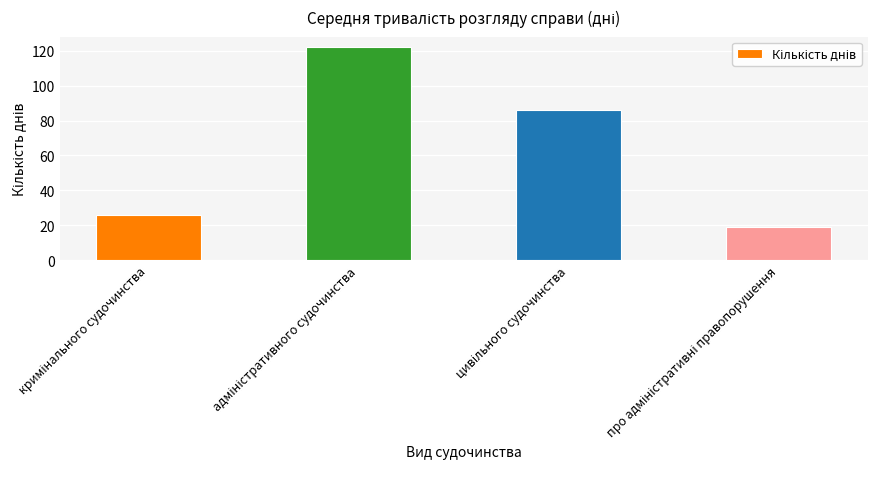

What is the maximum value shown in the chart?

122